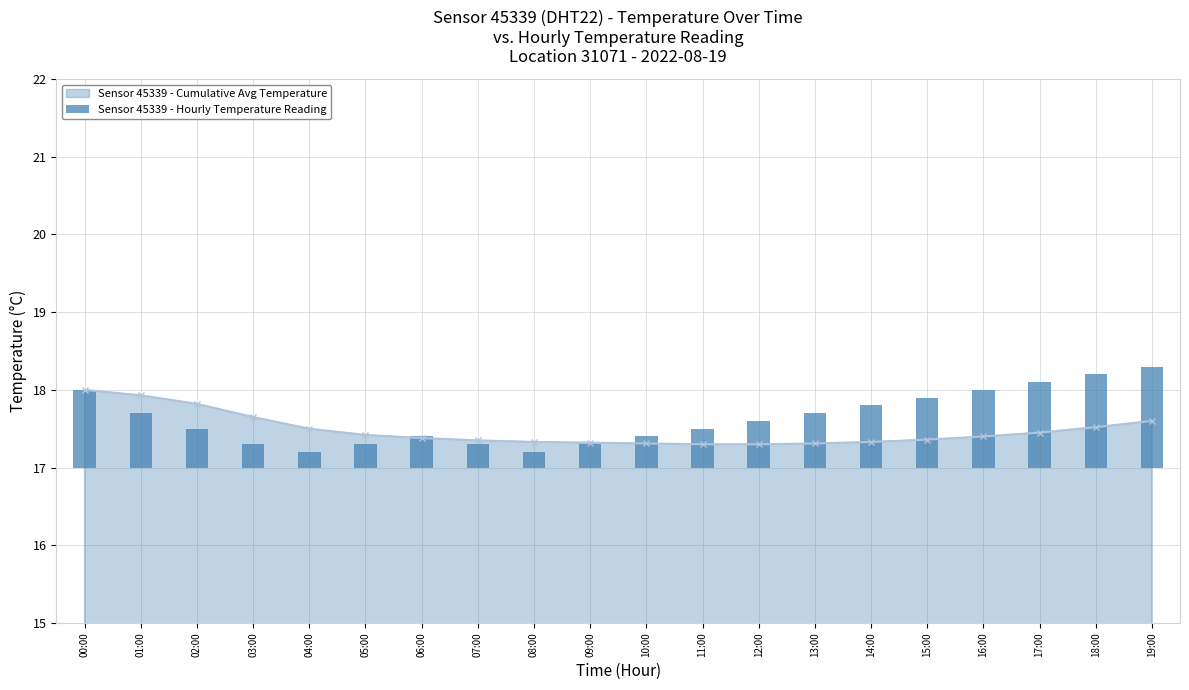

What is the value of the Sensor 45339 - Cumulative Avg Temperature point at the 8th from the left?

17.4